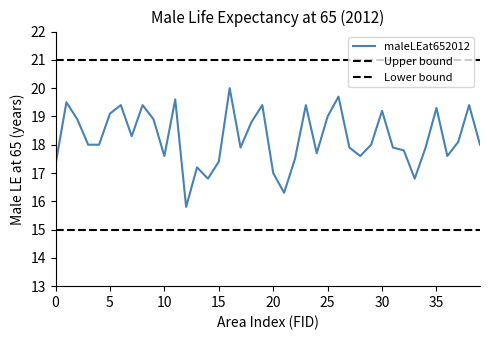

True or false: the data shows 17.2 at 13.

True